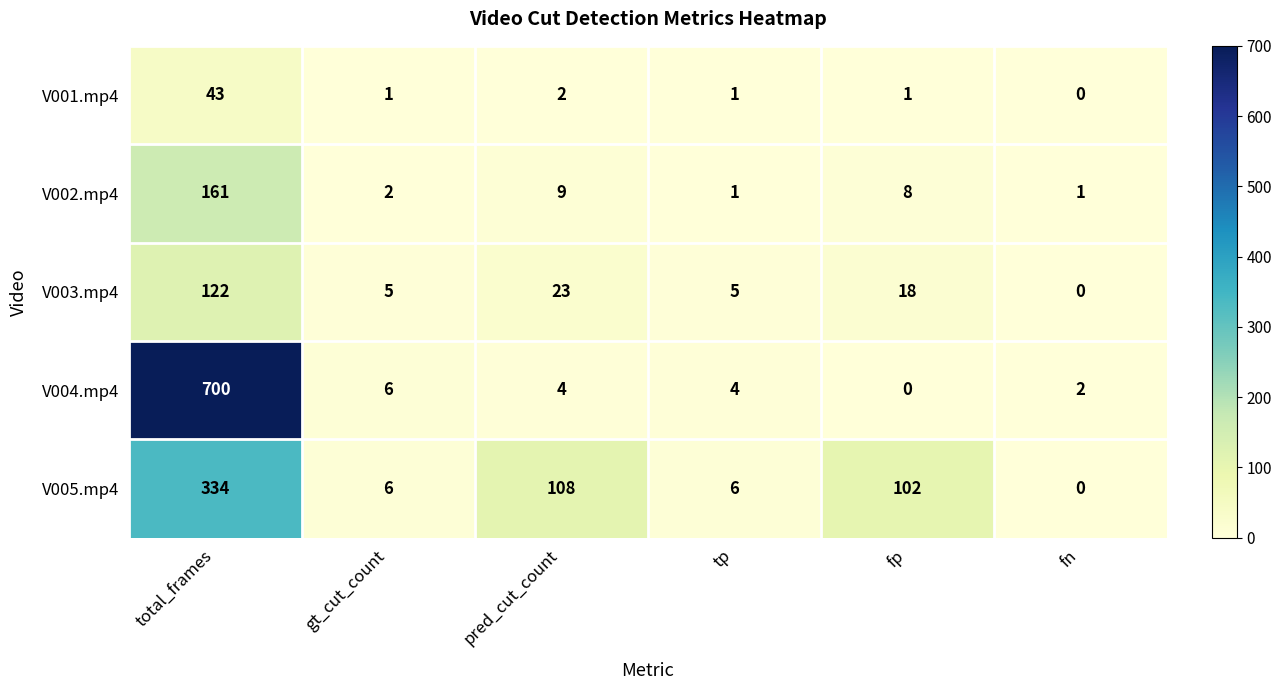

What is the average value of the V003.mp4 series?

29